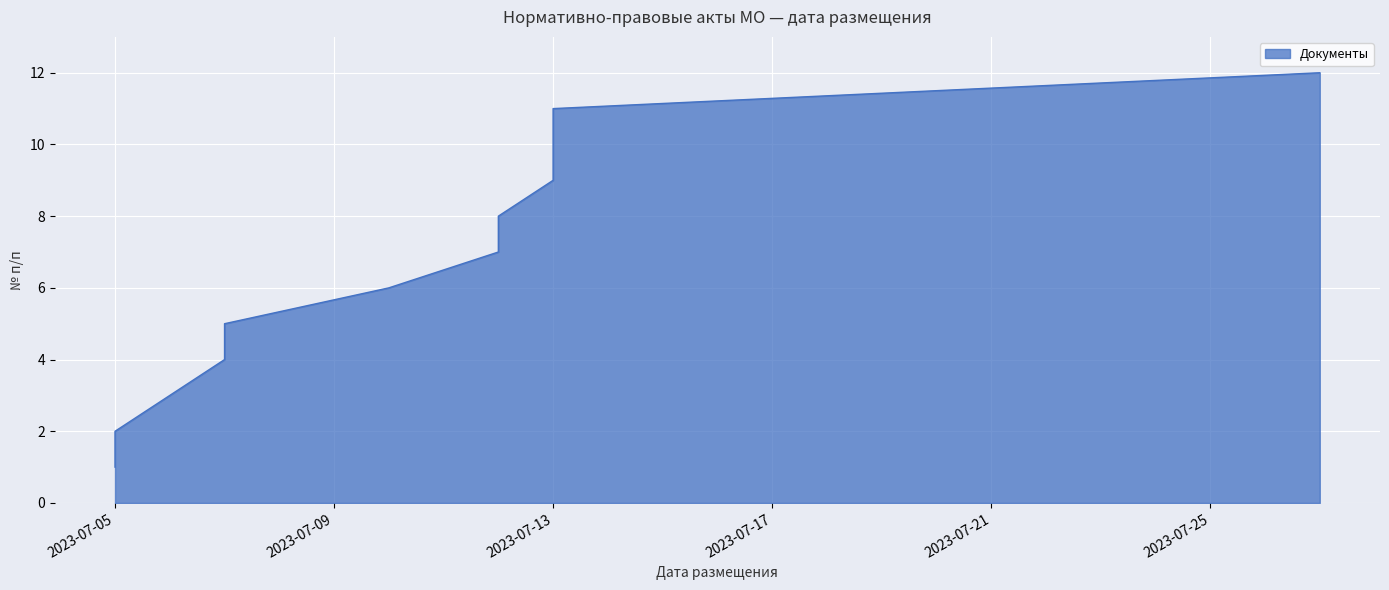

List the labels in order of value, largest first.

2023-07-27, 2023-07-13, 2023-07-13, 2023-07-13, 2023-07-12, 2023-07-12, 2023-07-10, 2023-07-07, 2023-07-07, 2023-07-06, 2023-07-05, 2023-07-05